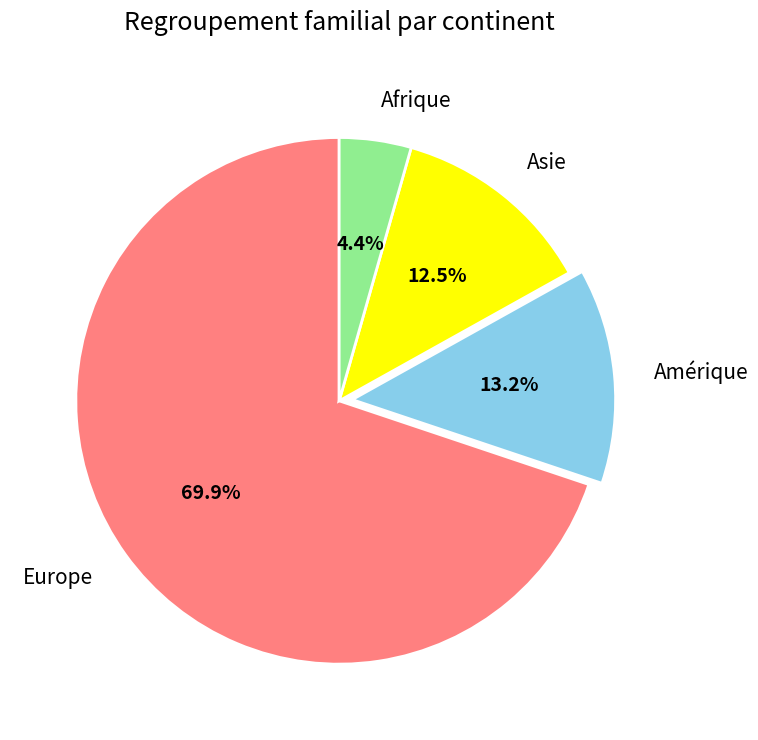

Which slice is the smallest?

Afrique